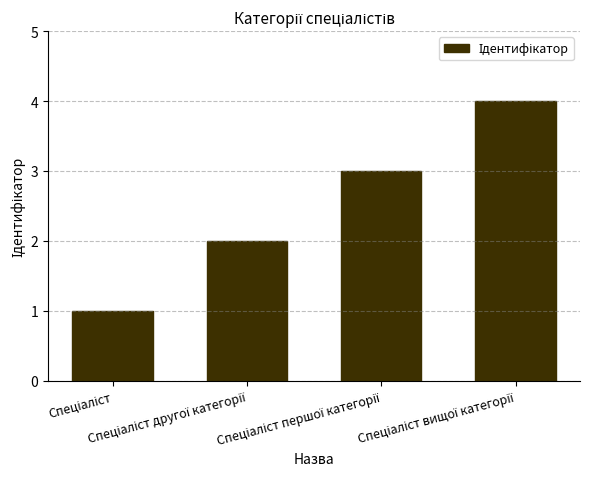

What is the difference between the maximum and minimum values?

3